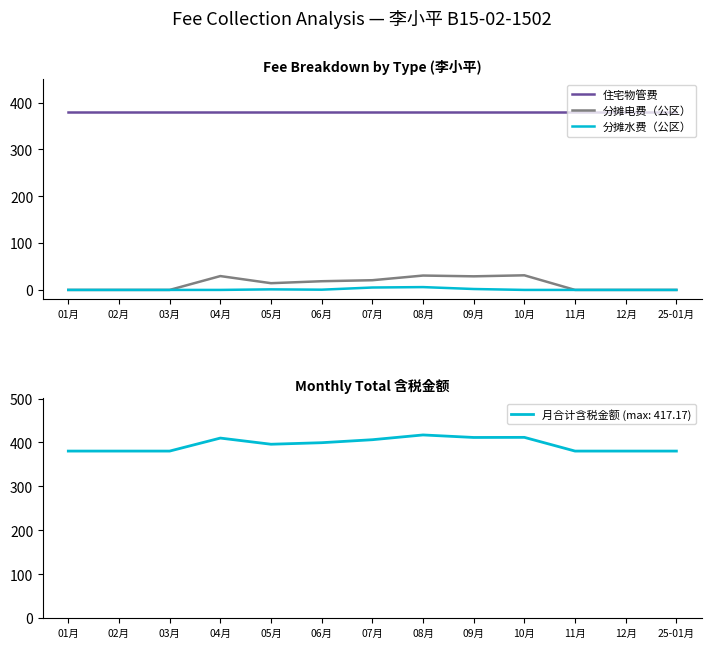

Which category has the highest value across all series?

01月